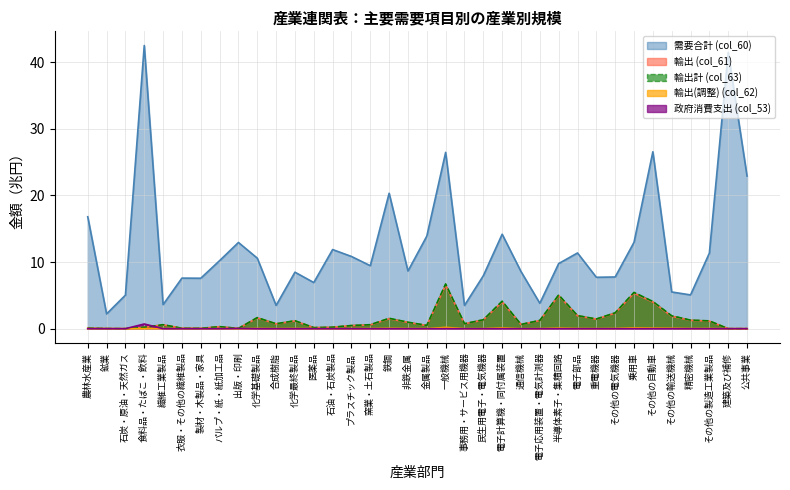

Which series has the largest total across all categories?

需要合計 (col_60)